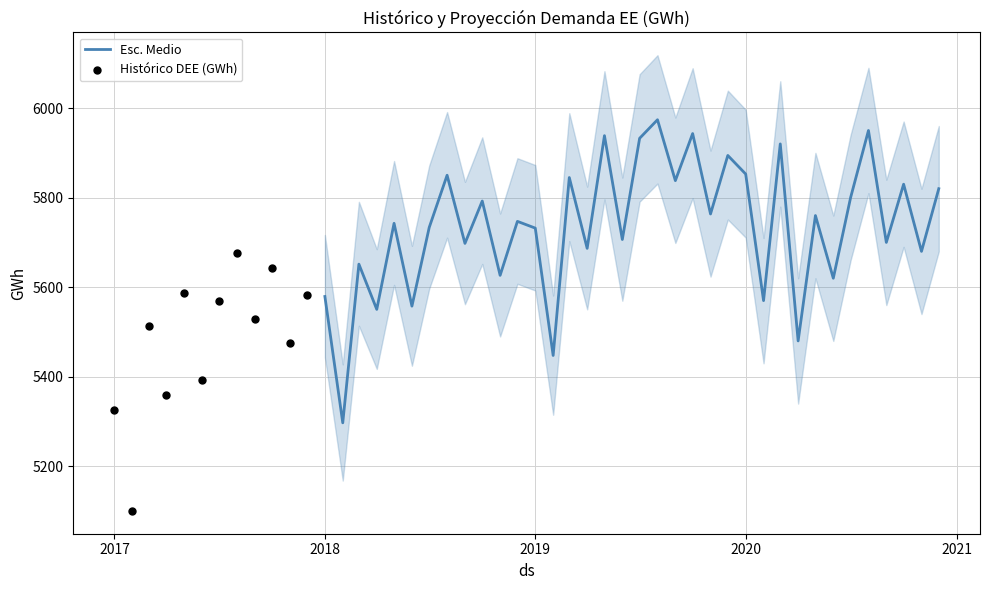

What is the lowest value of the Esc. Medio series?

5297.1